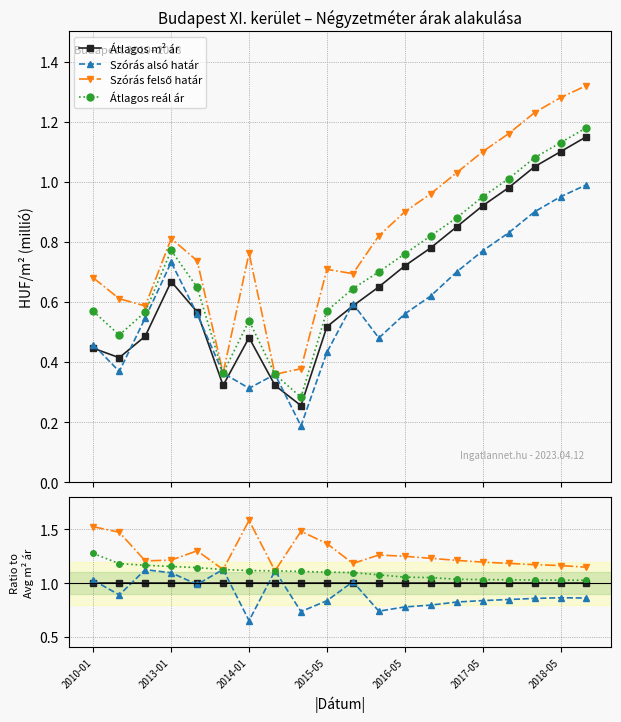

What are all the series names shown in the legend?

Átlagos m² ár, Szórás alsó határ, Szórás felső határ, Átlagos reál ár